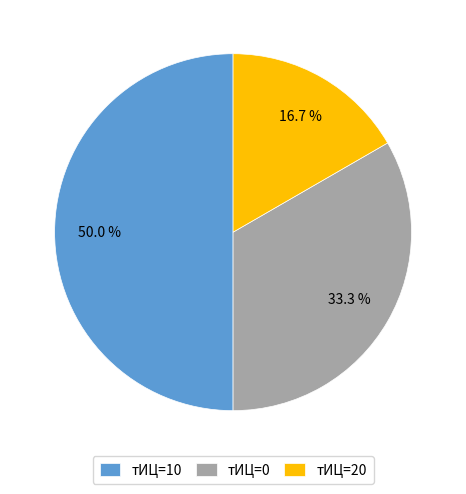

Rank the categories by value from highest to lowest.

тИЦ=10, тИЦ=0, тИЦ=20